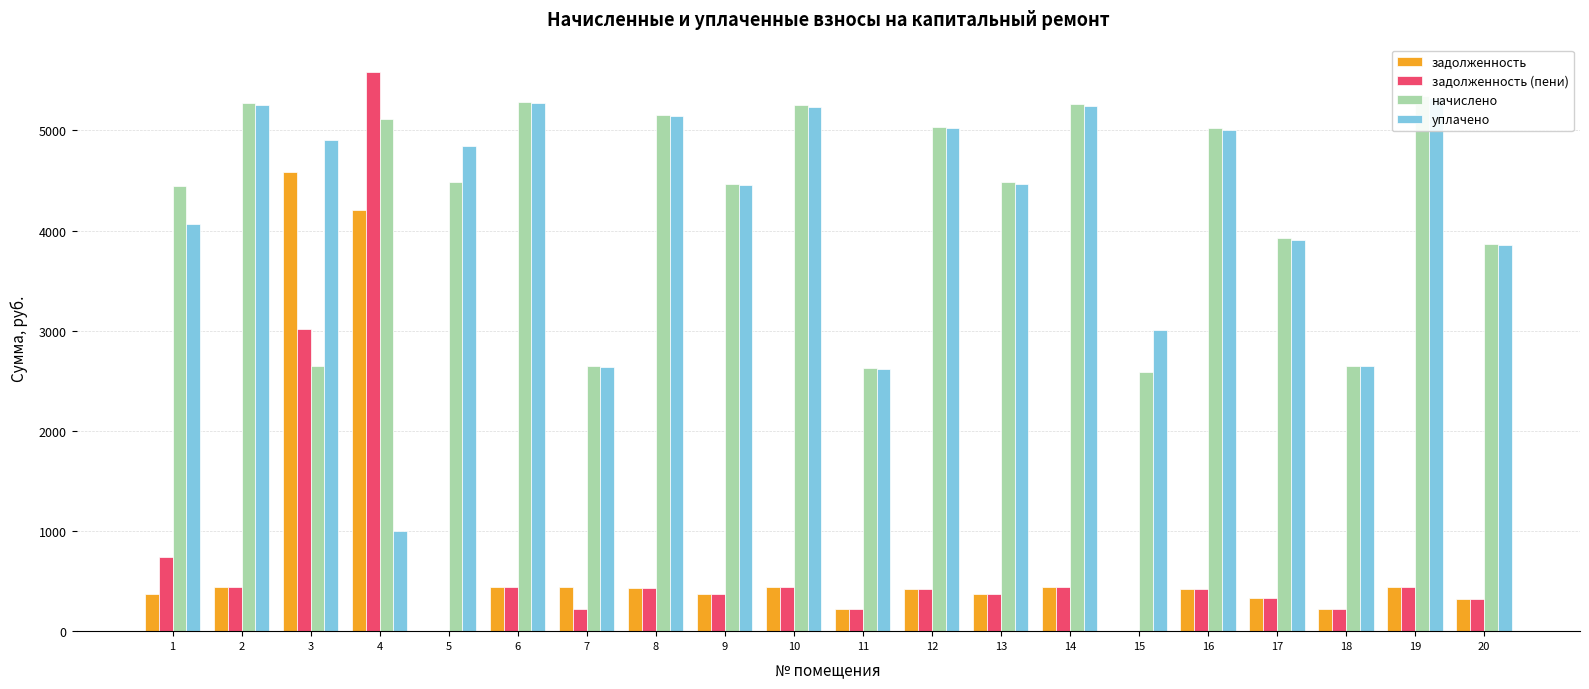

What is the total value across all series at 1?

9626.4